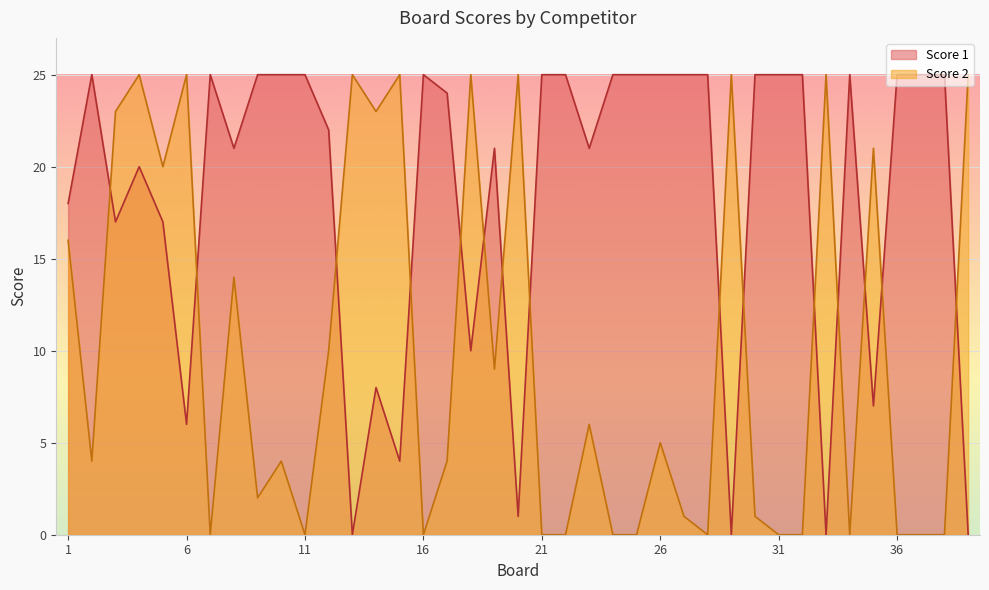

Reading left to right, list all the values displayed in this chart.

Score 1: 1=18	2=25	3=17	4=20	5=17	6=6	7=25	8=21	9=25	10=25	11=25	12=22	13=0	14=8	15=4	16=25	17=24	18=10	19=21	20=1	21=25	22=25	23=21	24=25	25=25	26=25	27=25	28=25	29=0	30=25	31=25	32=25	33=0	34=25	35=7	36=25	37=25	38=25	39=0
Score 2: 1=16	2=4	3=23	4=25	5=20	6=25	7=0	8=14	9=2	10=4	11=0	12=10	13=25	14=23	15=25	16=0	17=4	18=25	19=9	20=25	21=0	22=0	23=6	24=0	25=0	26=5	27=1	28=0	29=25	30=1	31=0	32=0	33=25	34=0	35=21	36=0	37=0	38=0	39=25